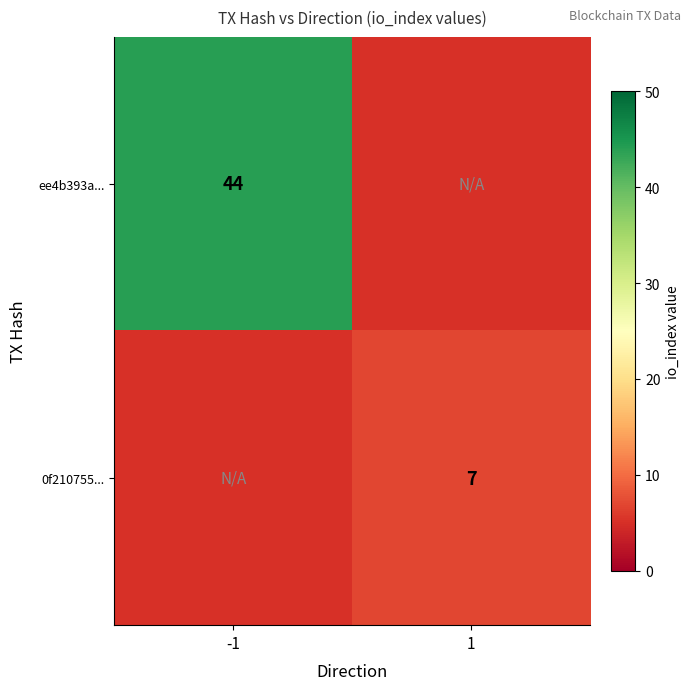

The ee4b393a... series shows 77 at -1. True or false?

False